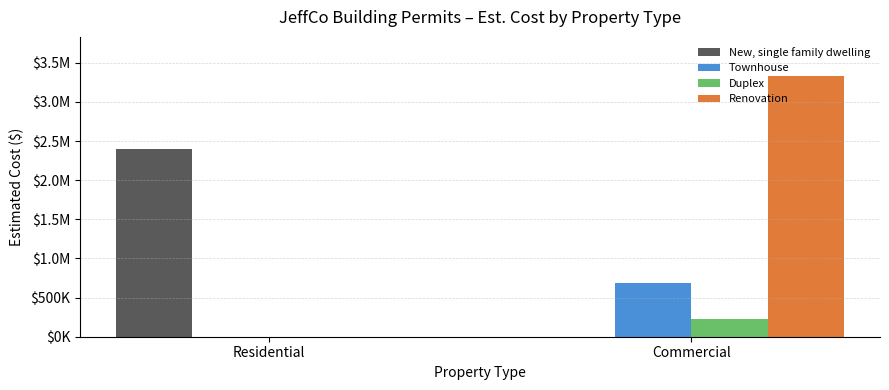

Which series has the largest total across all categories?

Renovation